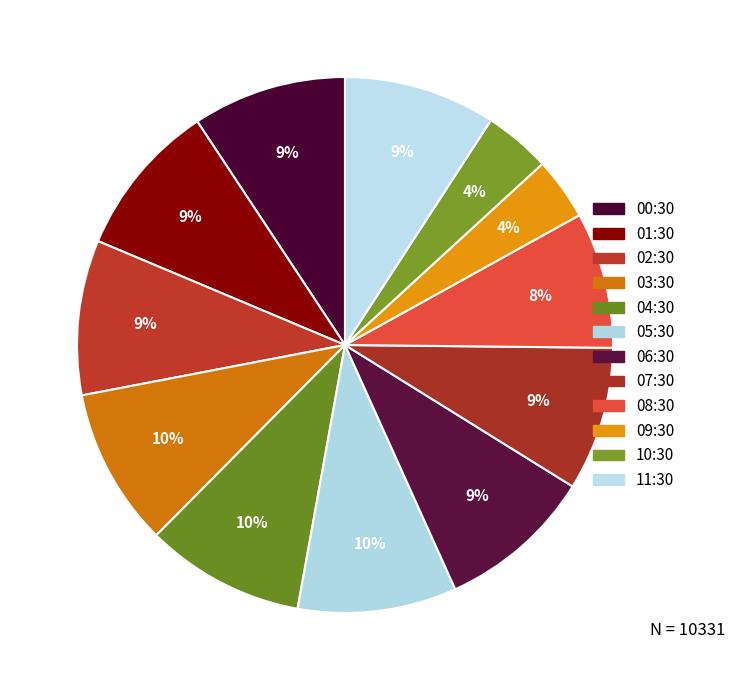

Which category has the smallest portion of the pie?

09:30